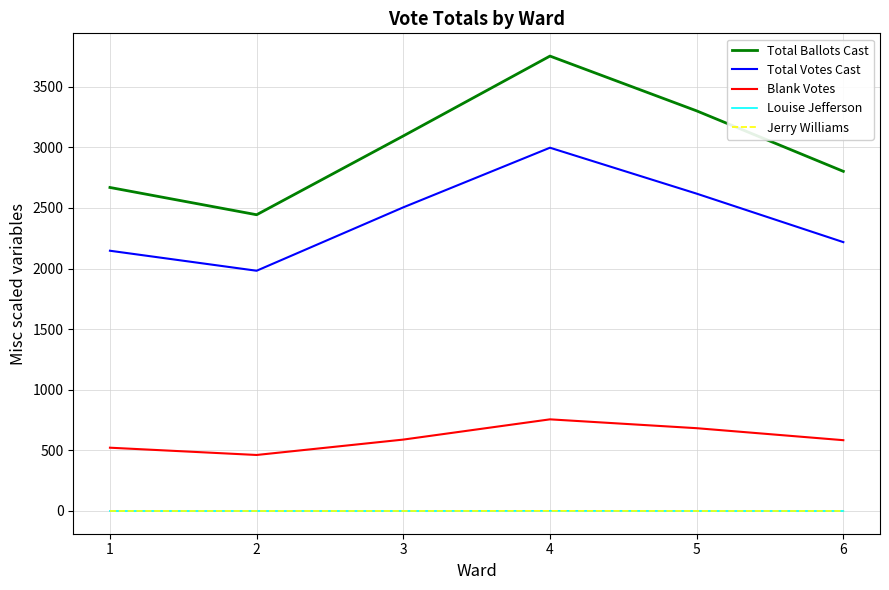

Is this an area chart (filled region under the line)?

No